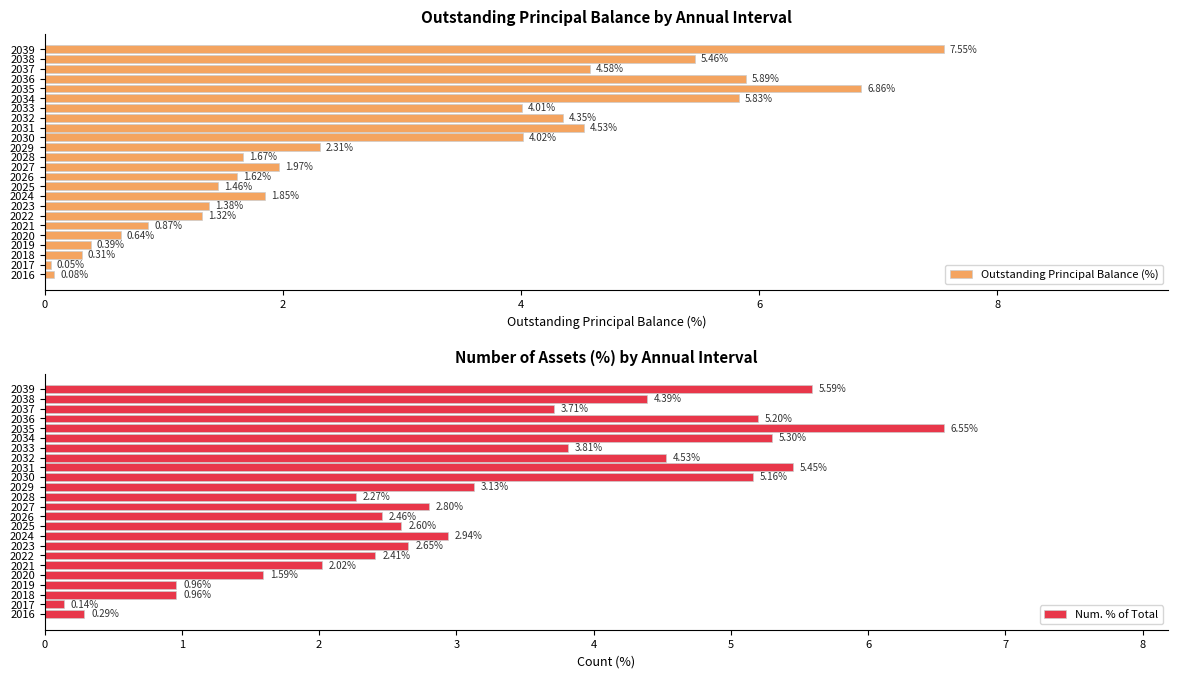

True or false: Outstanding Principal Balance (%) has a value of 3.7 at 18.

False